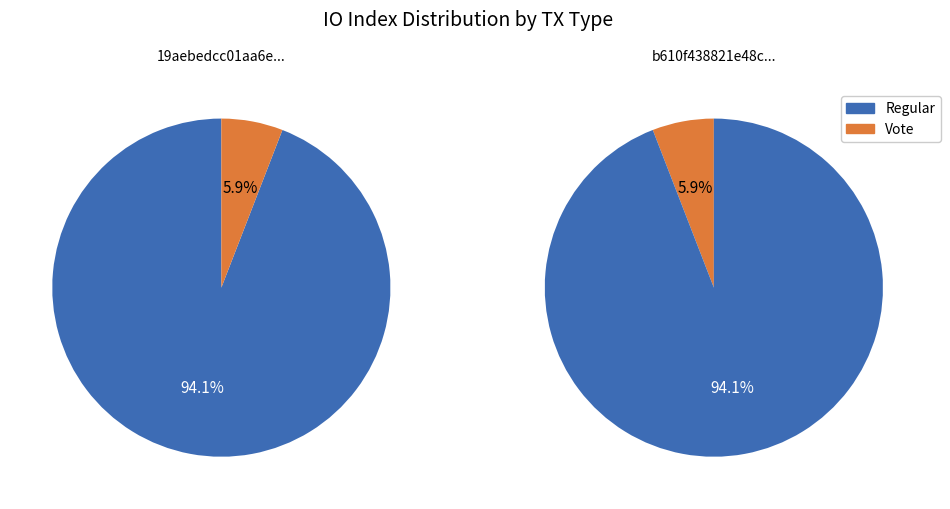

What is the largest slice in the pie chart?

io_index(Regular)